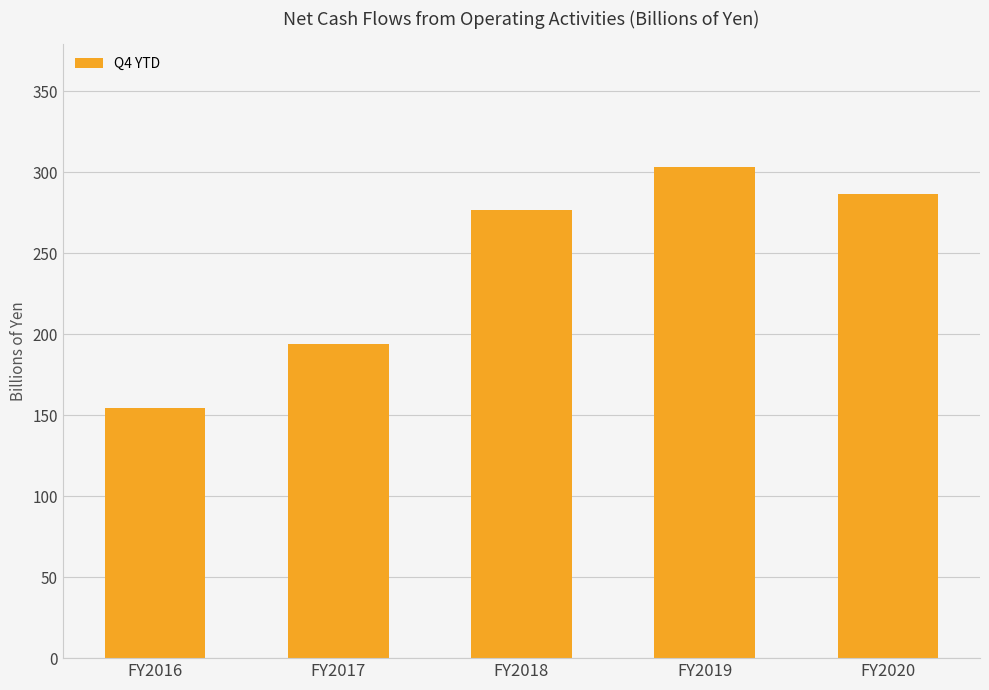

How many data points are above 276?

3